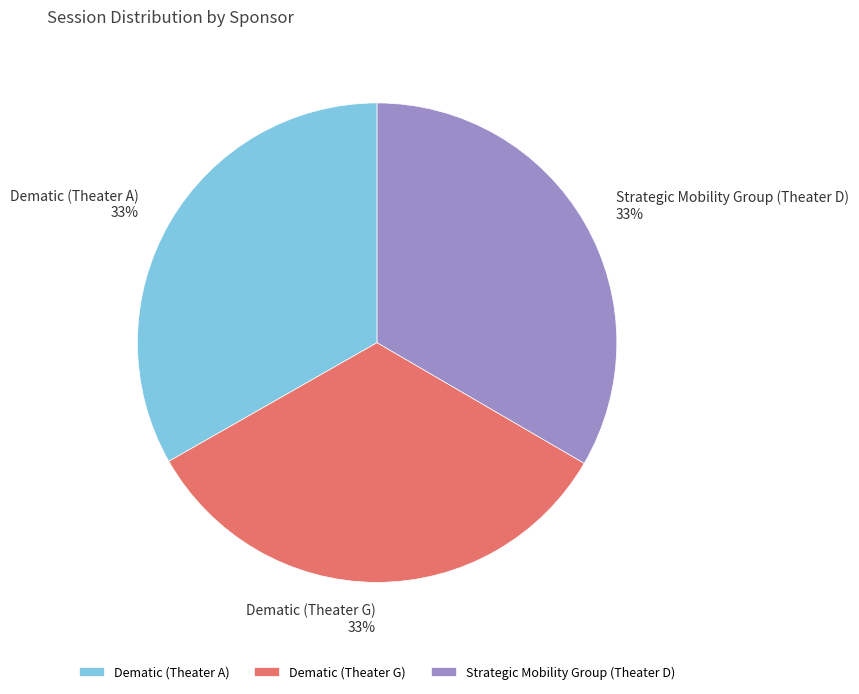

Approximately how many times larger is the value at Dematic (Theater A) compared to Strategic Mobility Group (Theater D)?

1.0